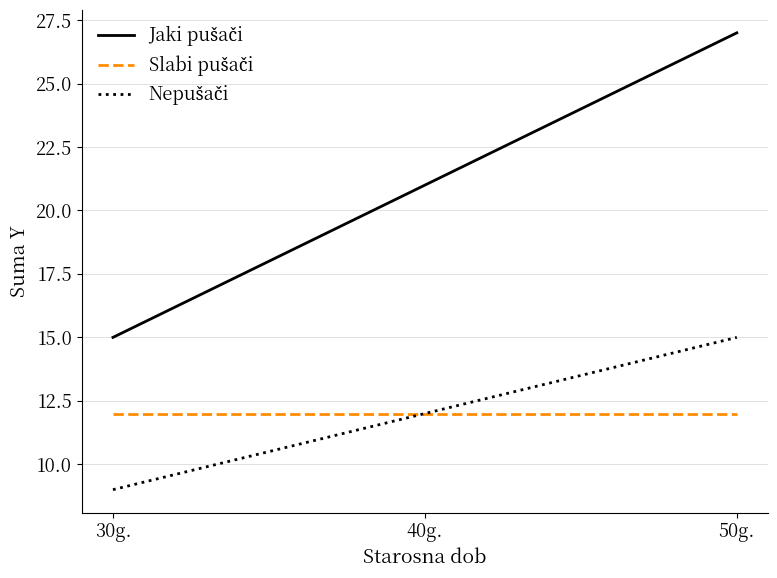

Does the chart display data point markers on the line(s)?

No